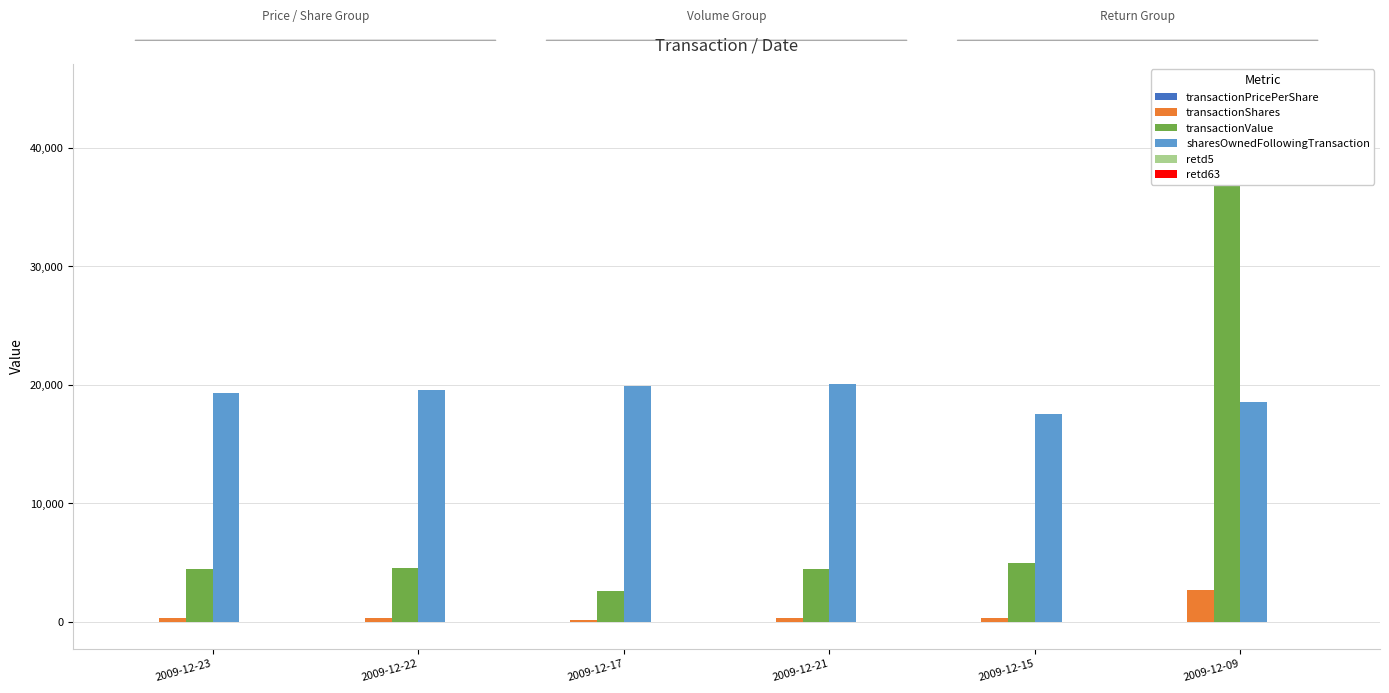

What is the difference between the transactionValue values at 2009-12-23 and 2009-12-15?

503.0